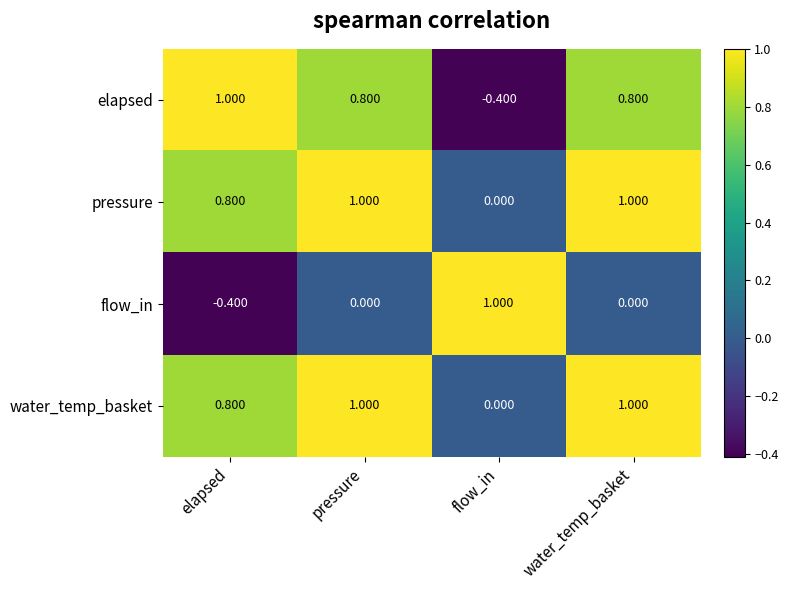

At how many categories does at least one series exceed 0?

4